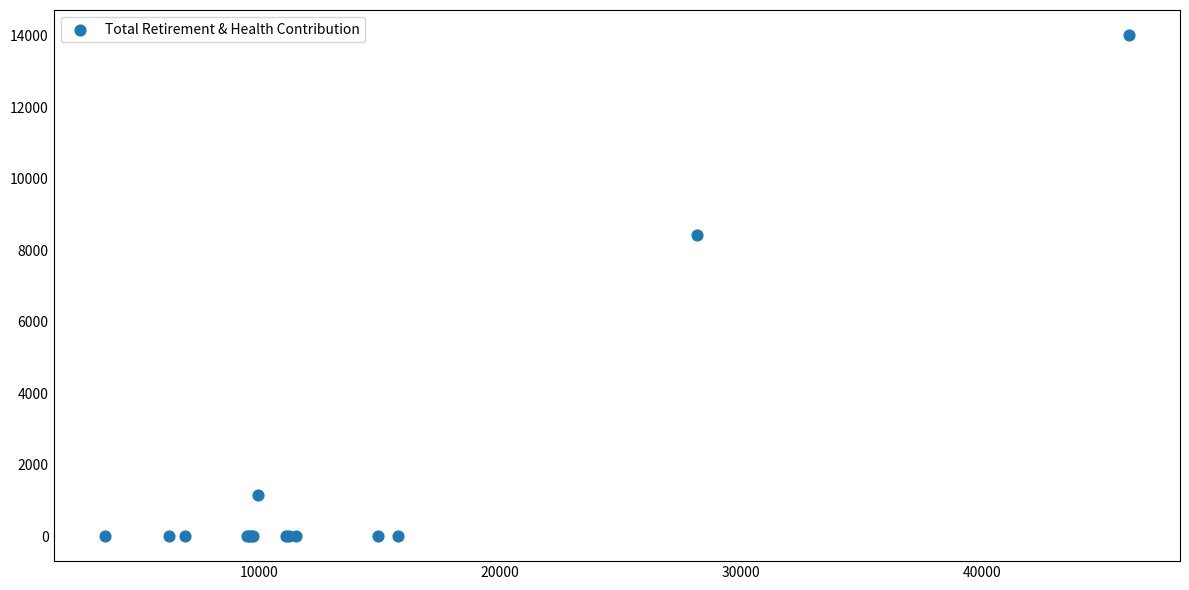

What Y value in the scatter plot is closest to 7009?

8422